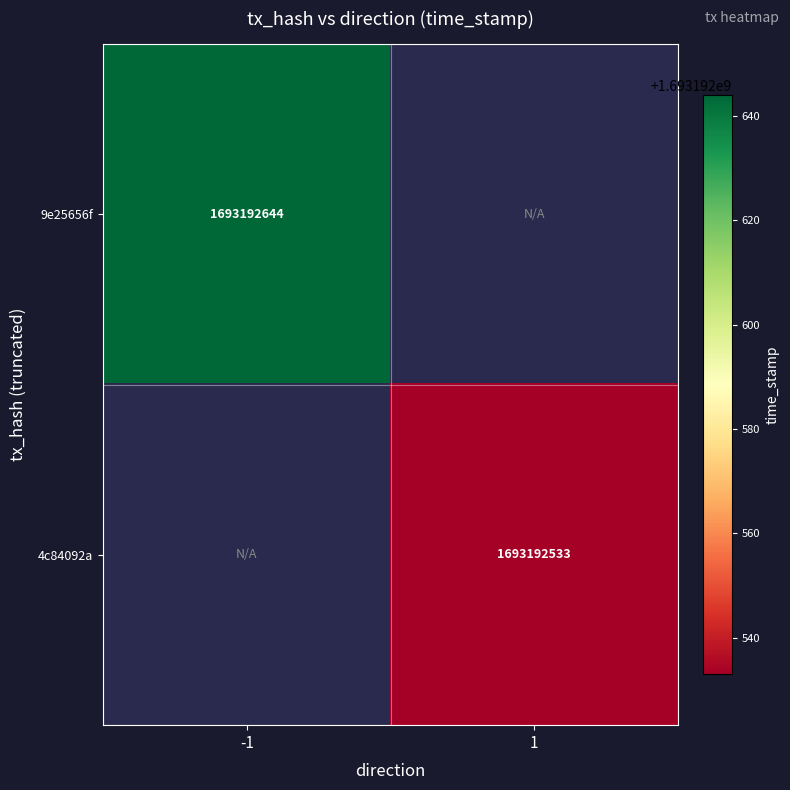

At how many categories does at least one series exceed 120566580?

2